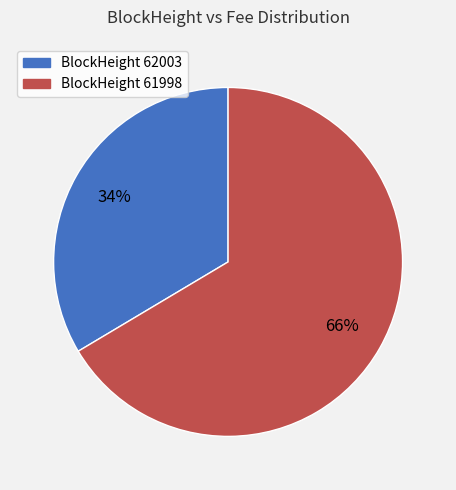

To the nearest percent, what percentage of the pie is BlockHeight 61998?

66%